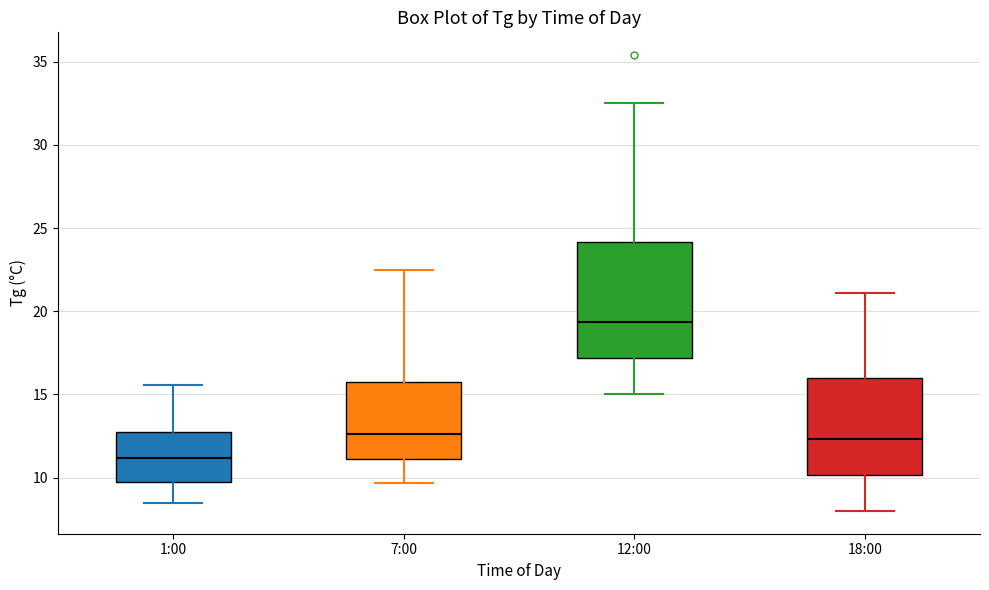

Reading left to right, read every box against the y-axis: the position of its median line, the range the box covers, and the ends of its whiskers. The values are not printed on the chart, so give them approximately, as read against the axis.

1:00: median 11.0, box 10.0 to 12.5, whiskers 8.5 to 15.5
7:00: median 12.5, box 11.0 to 16.0, whiskers 9.5 to 22.5
12:00: median 19.5, box 17.0 to 24.0, whiskers 15.0 to 32.5
18:00: median 12.5, box 10.0 to 16.0, whiskers 8.0 to 21.0